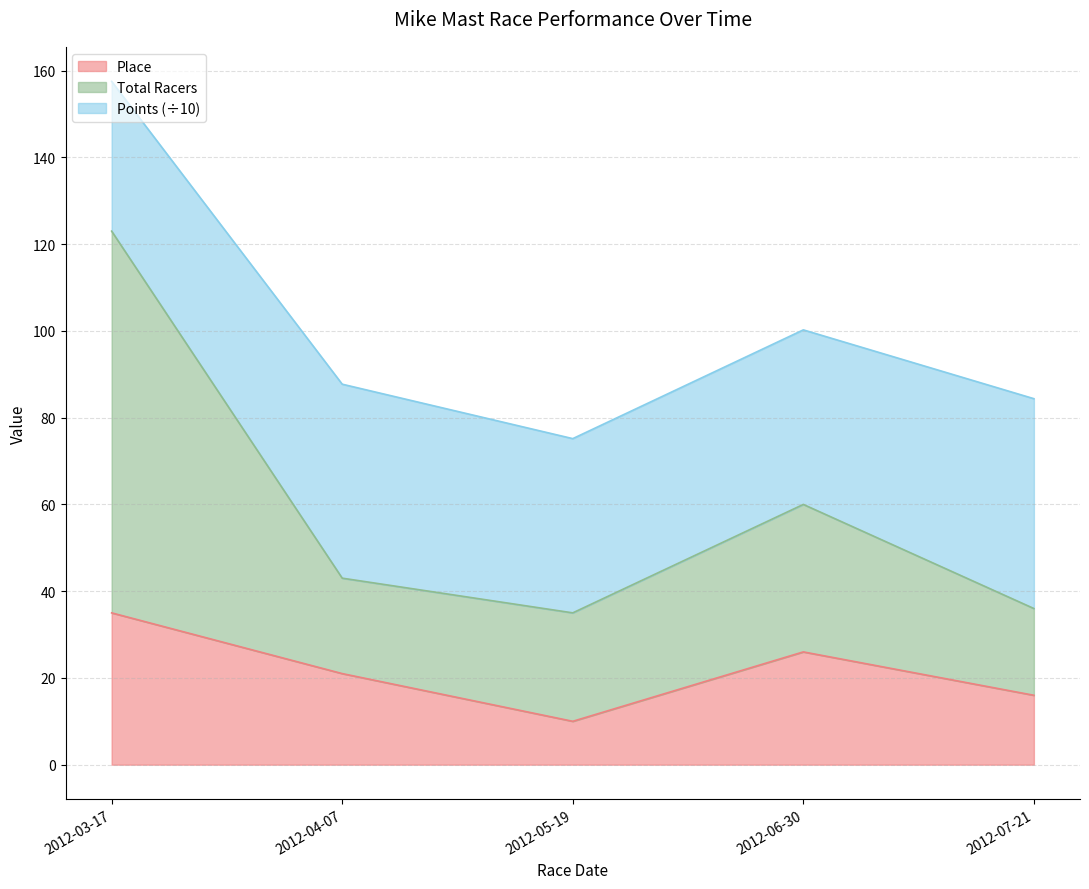

True or false: Place has more than 0 interior local peaks.

True